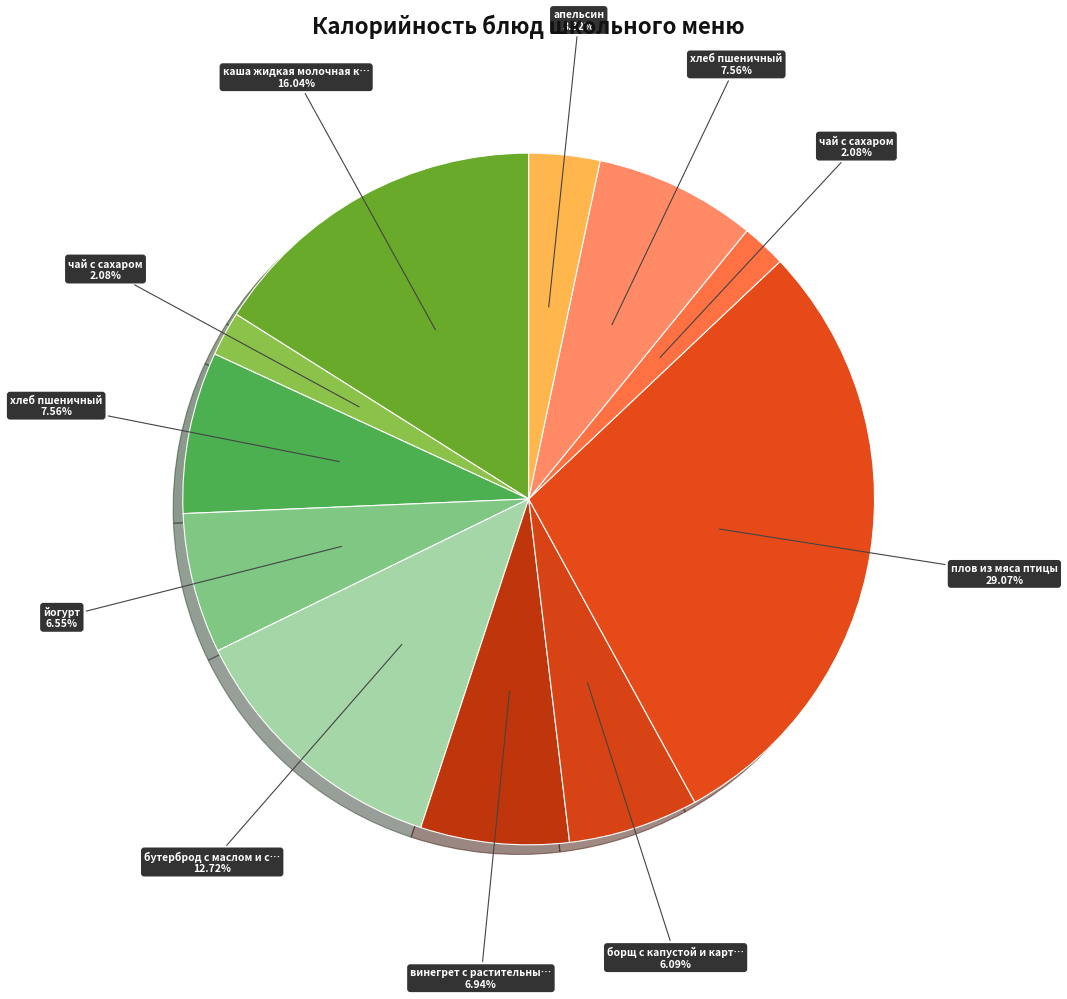

How many slices are in this pie chart?

11